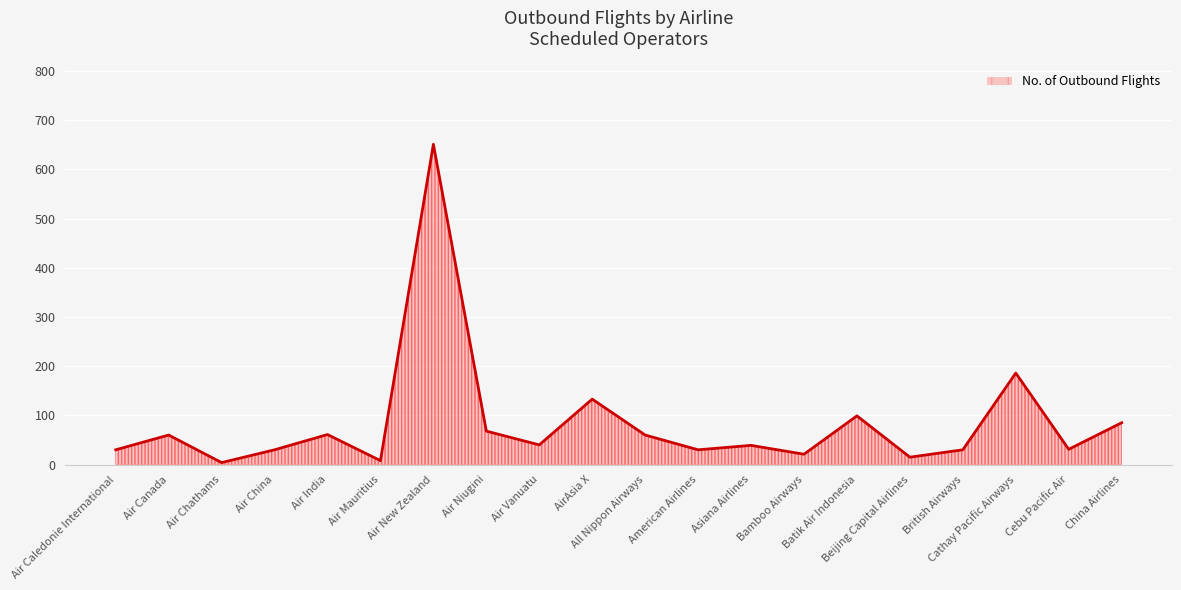

What is the maximum value shown in the chart?

651